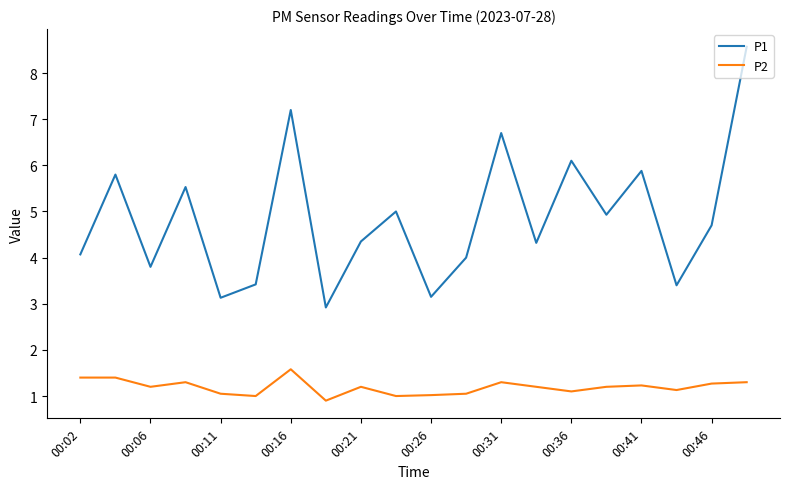

Rank the series by their average value, from highest to lowest.

P1, P2